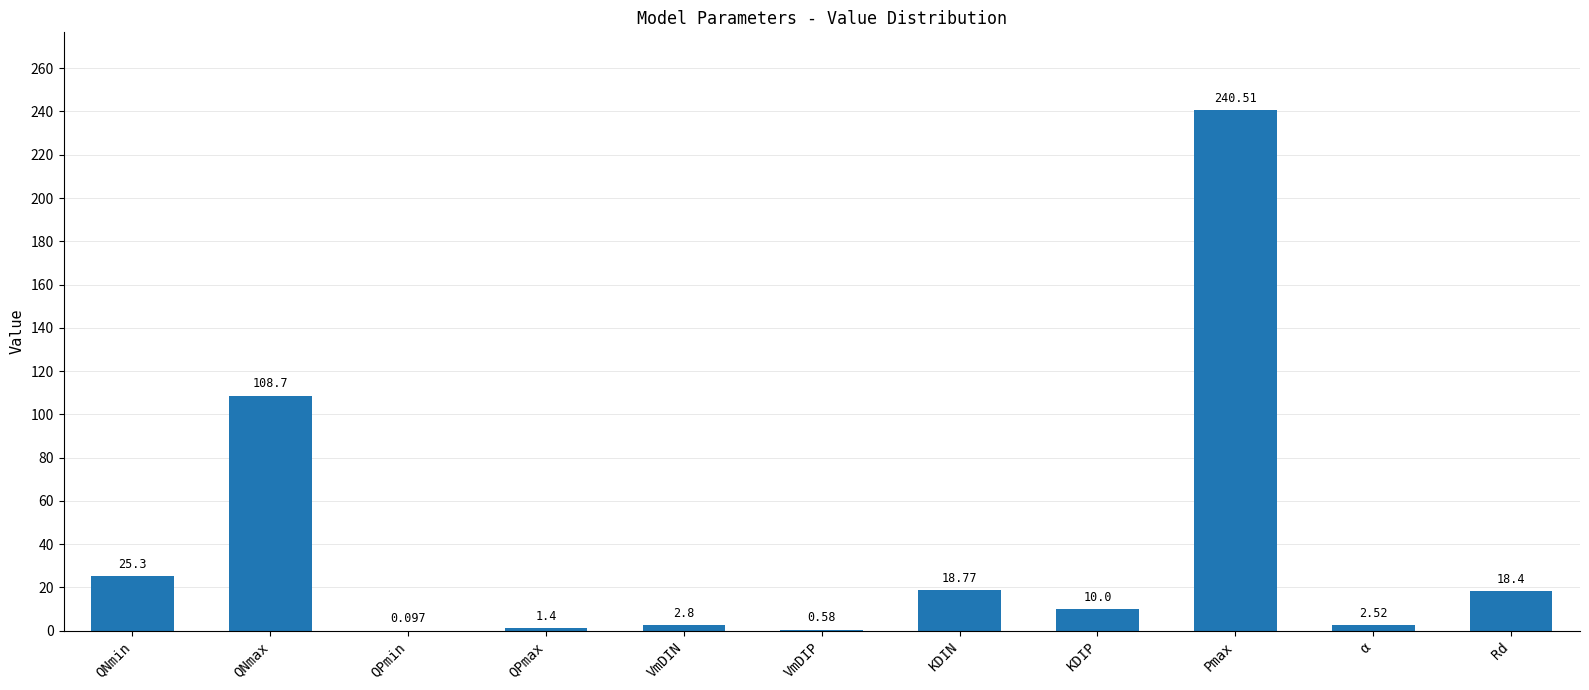

Does the chart contain stacked bars?

No